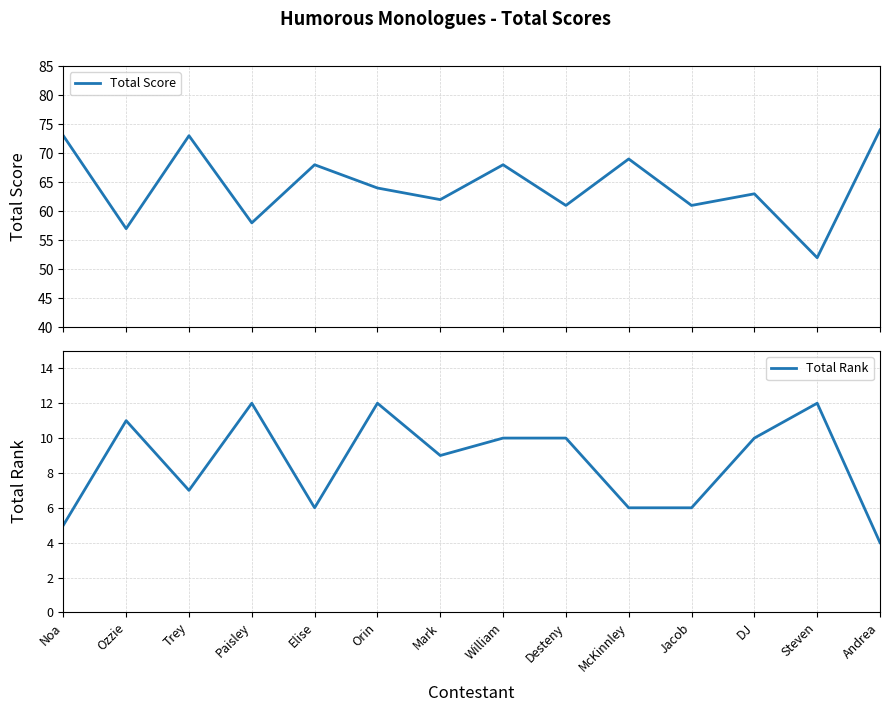

Which category has the highest value across all series?

Andrea